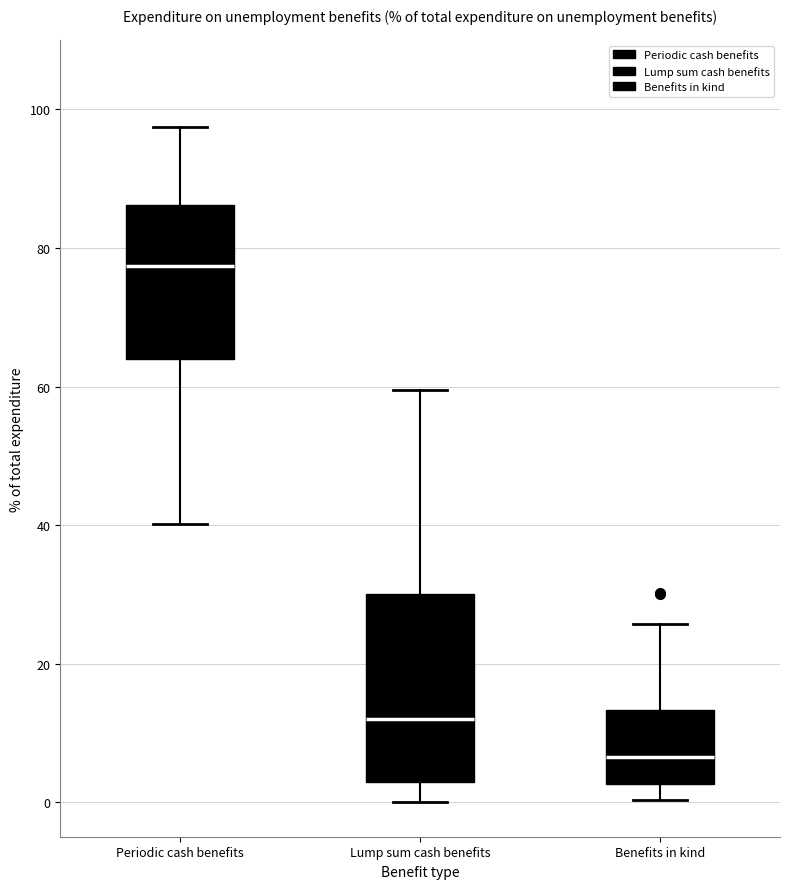

Reading left to right, read every box against the y-axis: the position of its median line, the range the box covers, and the ends of its whiskers. The values are not printed on the chart, so give them approximately, as read against the axis.

Periodic cash benefits: median 78, box 64 to 86, whiskers 40 to 98
Lump sum cash benefits: median 12, box 2 to 30, whiskers 0 to 60
Benefits in kind: median 6, box 2 to 14, whiskers 0 to 26